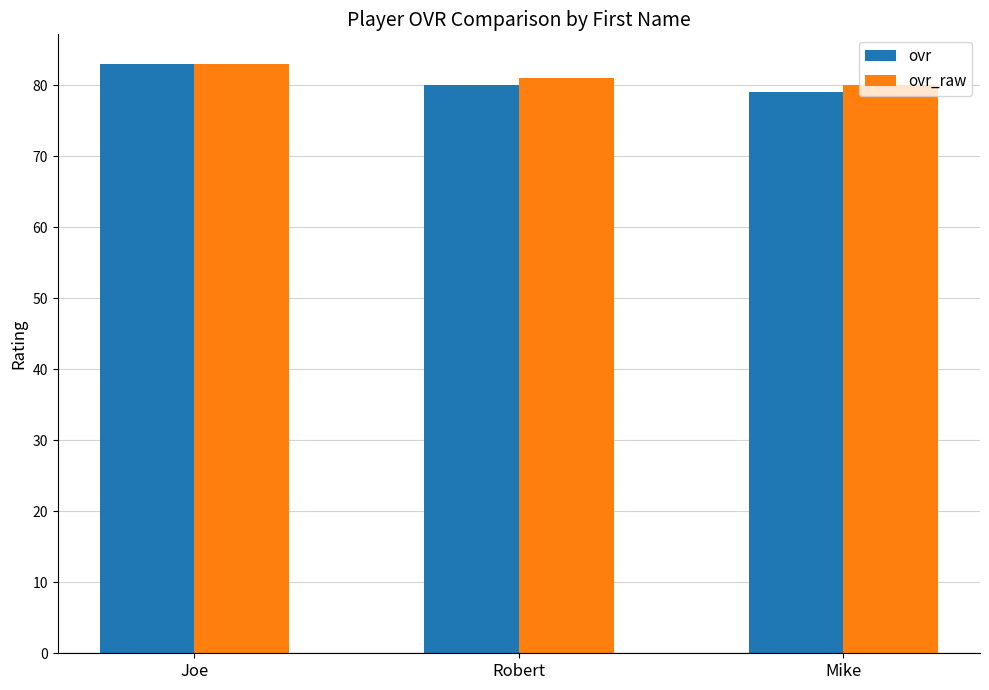

Reading left to right, list all the values displayed in this chart.

ovr: 83	80	79
ovr_raw: 83	81	80